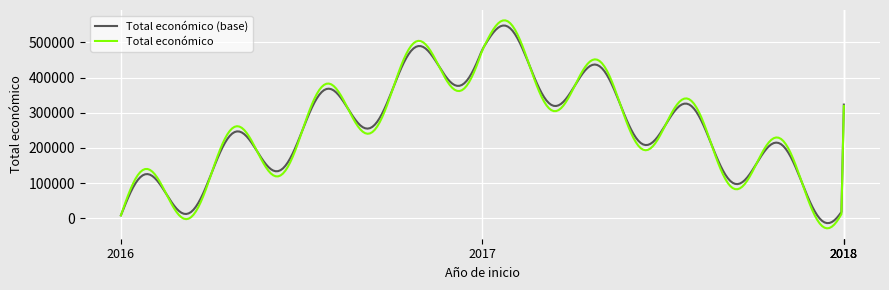

What is the smallest value displayed?

-28876.0